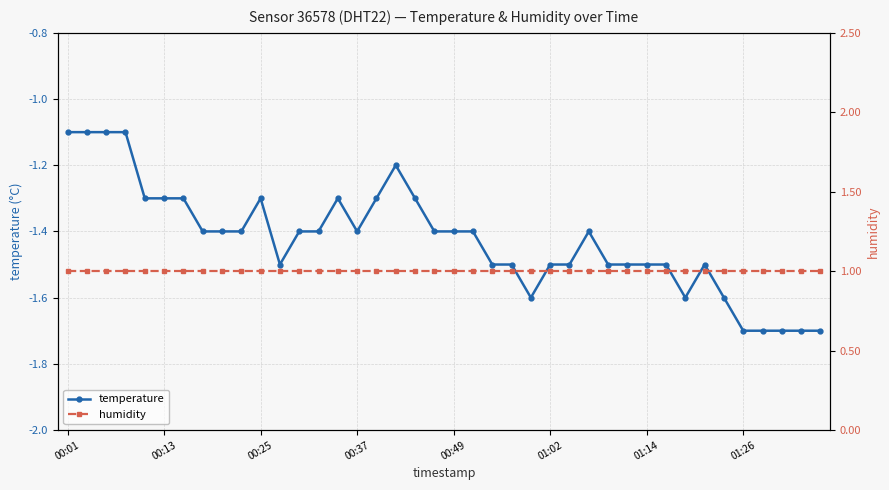

True or false: humidity and temperature intersect in this chart.

False